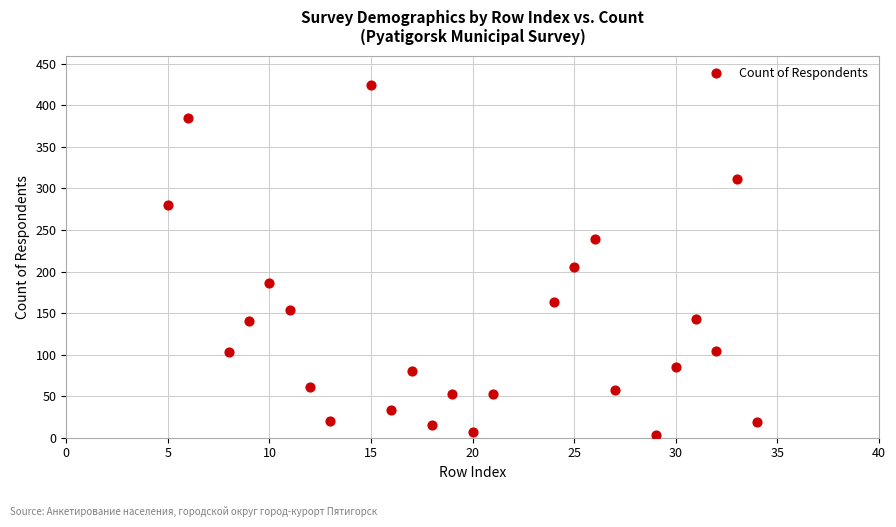

What is the range of Y values (max minus min)?

422